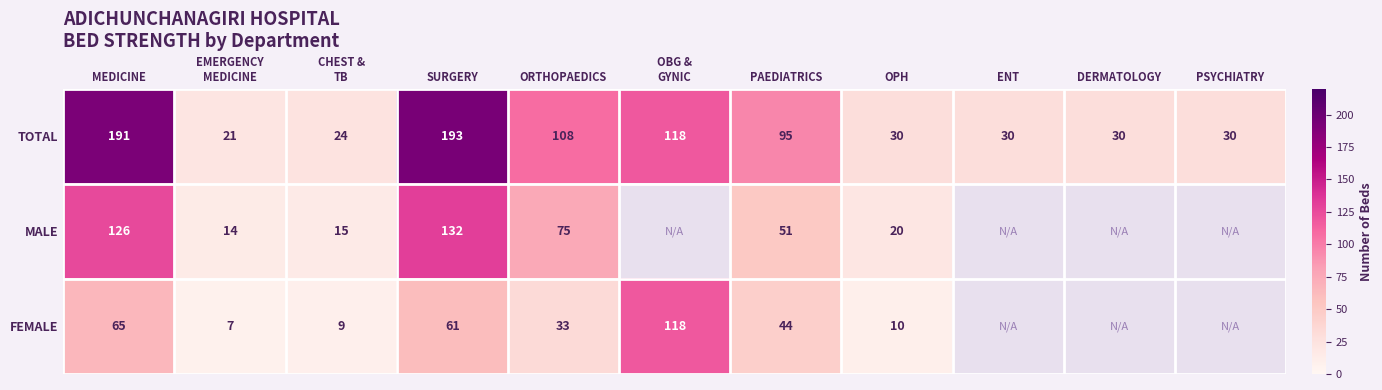

At which category is the sum across all series the highest?

SURGERY